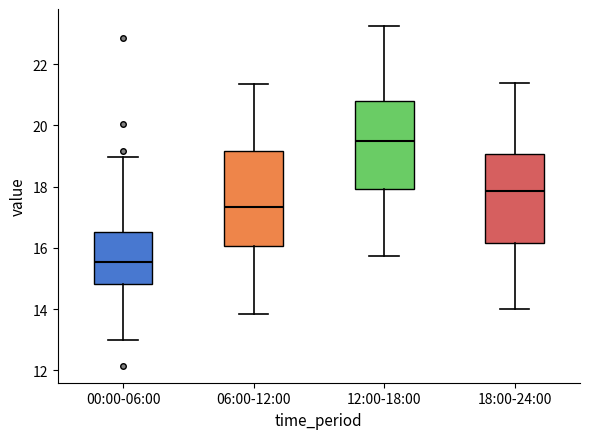

Reading left to right, transcribe this box plot: for each box, give where its median line is, the range the box spans, and where its two whiskers end, as read against the y-axis. The values are not printed on the chart, so give them approximately, as read against the axis.

00:00-06:00: median 15.6, box 14.8 to 16.6, whiskers 13.0 to 19.0
06:00-12:00: median 17.4, box 16.0 to 19.2, whiskers 13.8 to 21.4
12:00-18:00: median 19.6, box 18.0 to 20.8, whiskers 15.8 to 23.2
18:00-24:00: median 17.8, box 16.2 to 19.0, whiskers 14.0 to 21.4